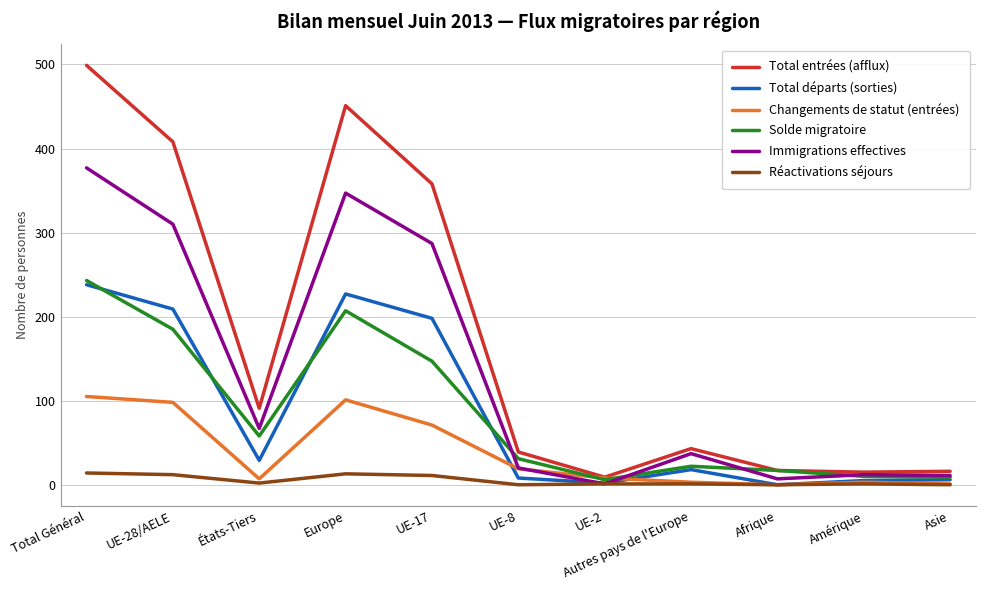

What is the difference between the second highest and second lowest values in the Solde migratoire series?

198